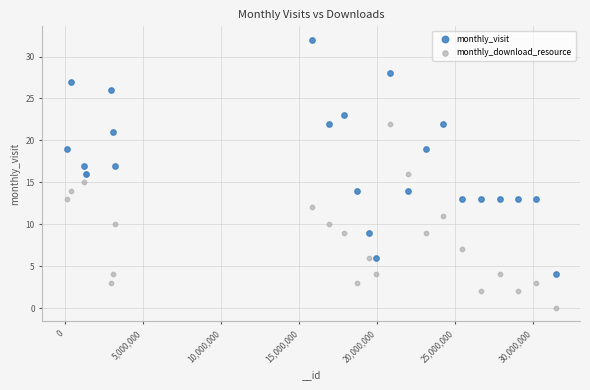

Which series has the widest spread of Y values?

monthly_visit